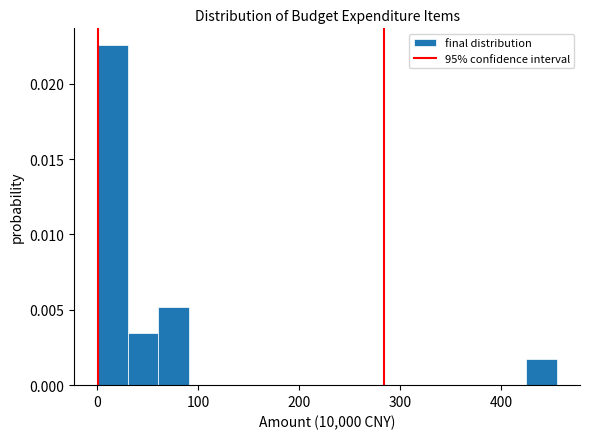

Around what value on the x-axis is the tallest bar? Give the approximate position of its centre, as read against the axis.

20